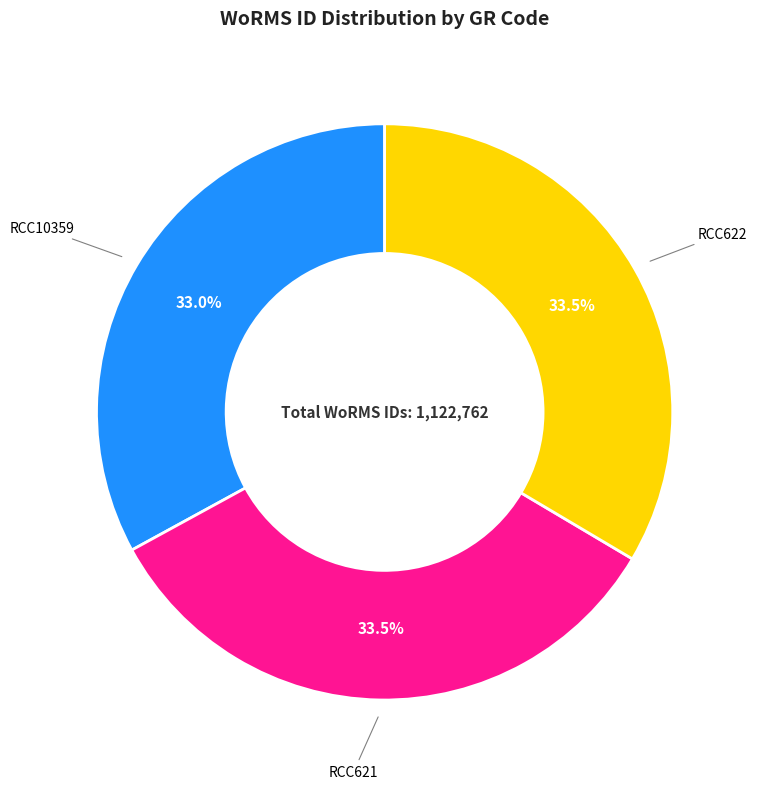

How many slices are in this pie chart?

3